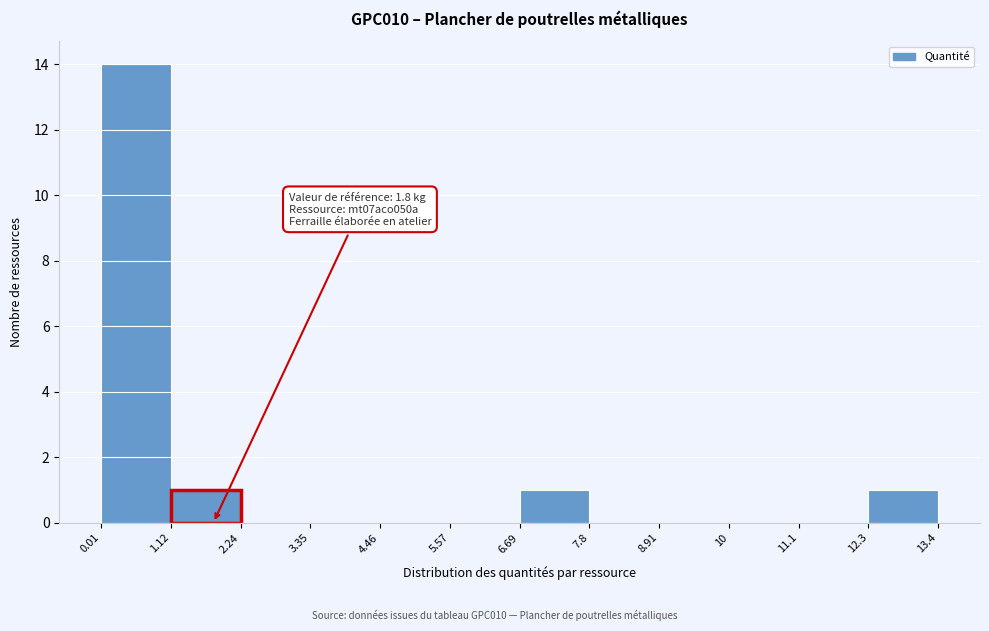

Which range on the x-axis has the tallest bar?

0.01 to 1.12